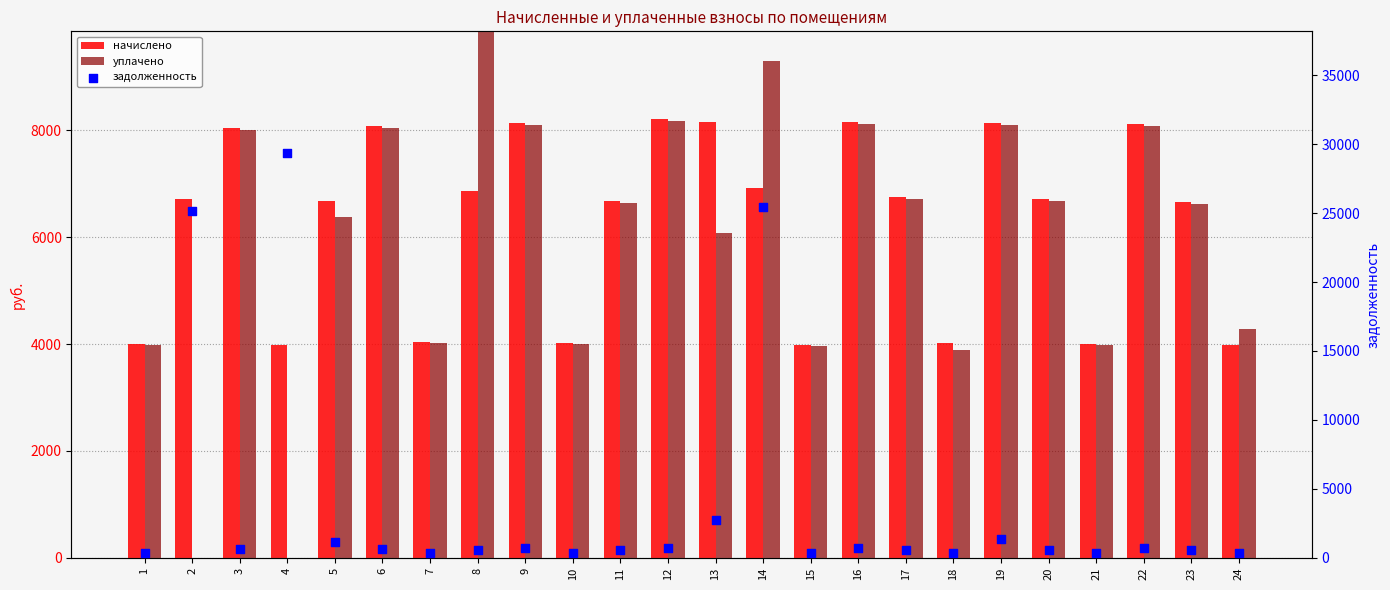

What are all the series names shown in the legend?

начислено, уплачено, задолженность